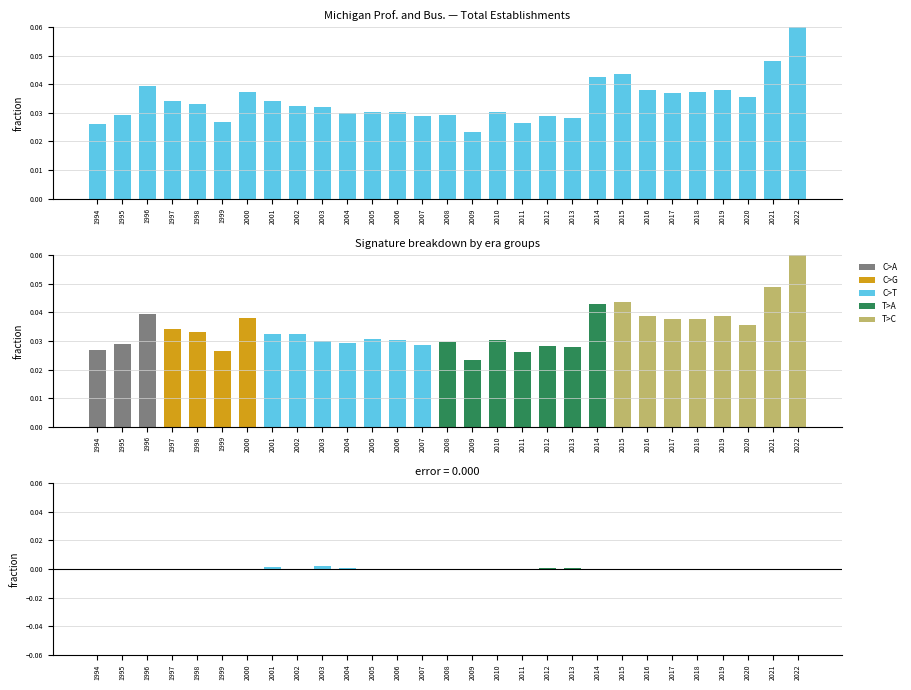

True or false: the data shows 0.0 at 2002.

True